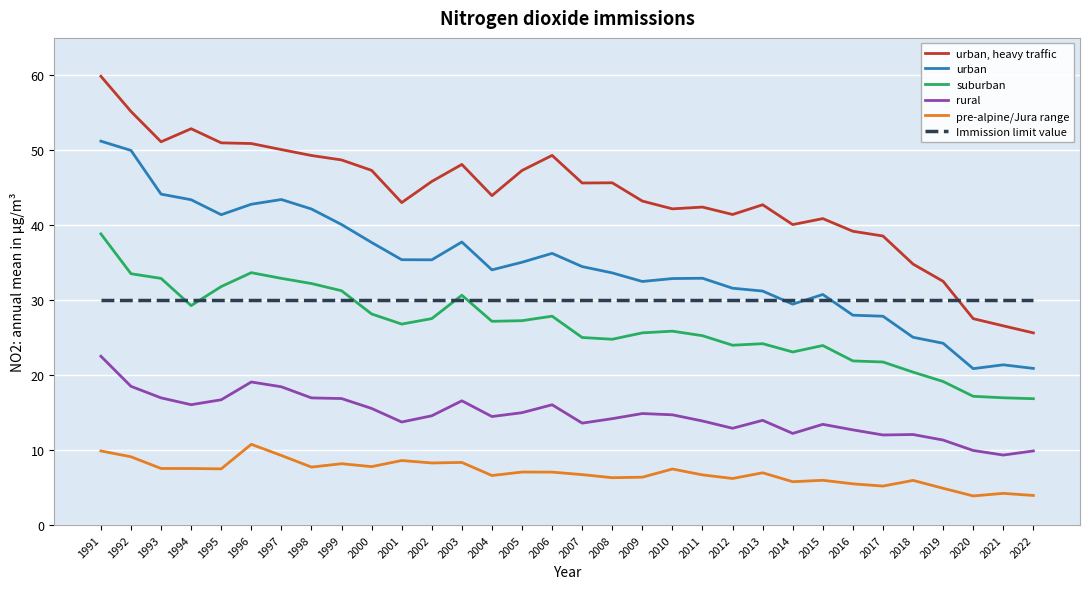

The value of suburban at 2013 is 33.7. True or false?

False